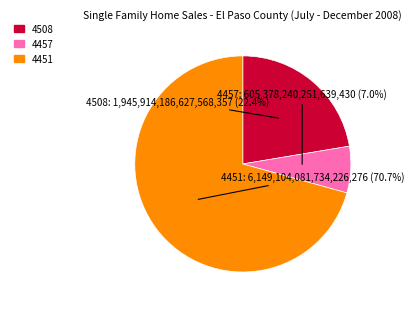

To the nearest percent, what is the difference between the 4508 and 4451 slice percentages?

48%